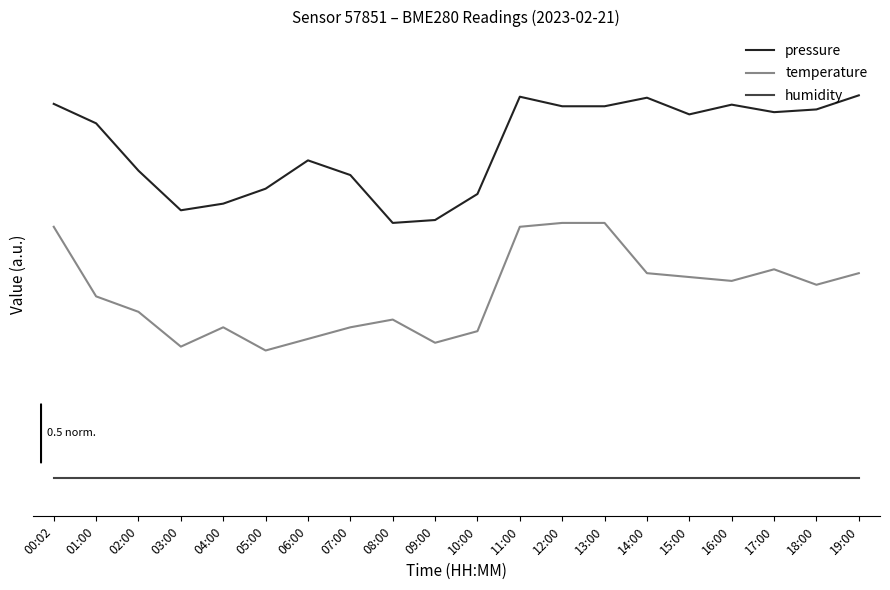

The value of pressure at 07:00 is 3.7. True or false?

False